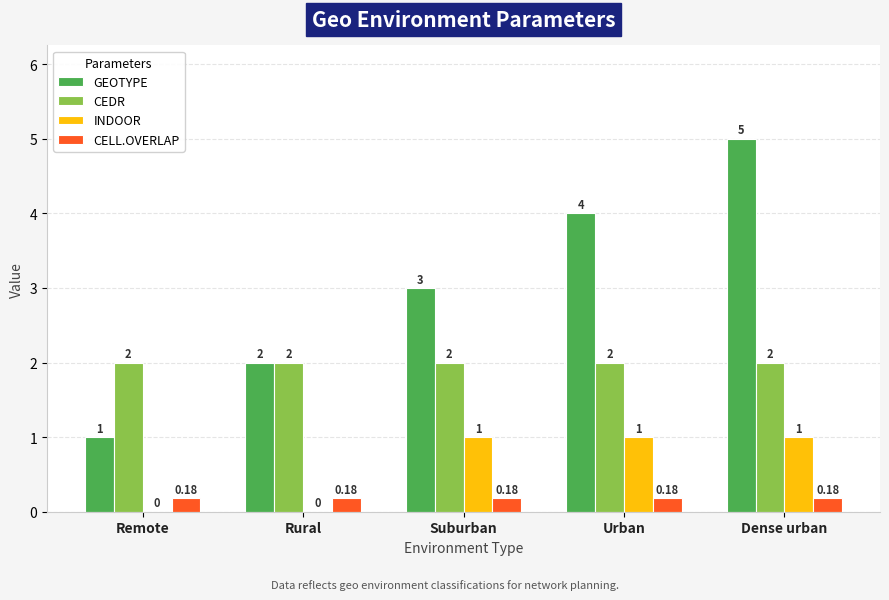

Are the bars horizontal?

No